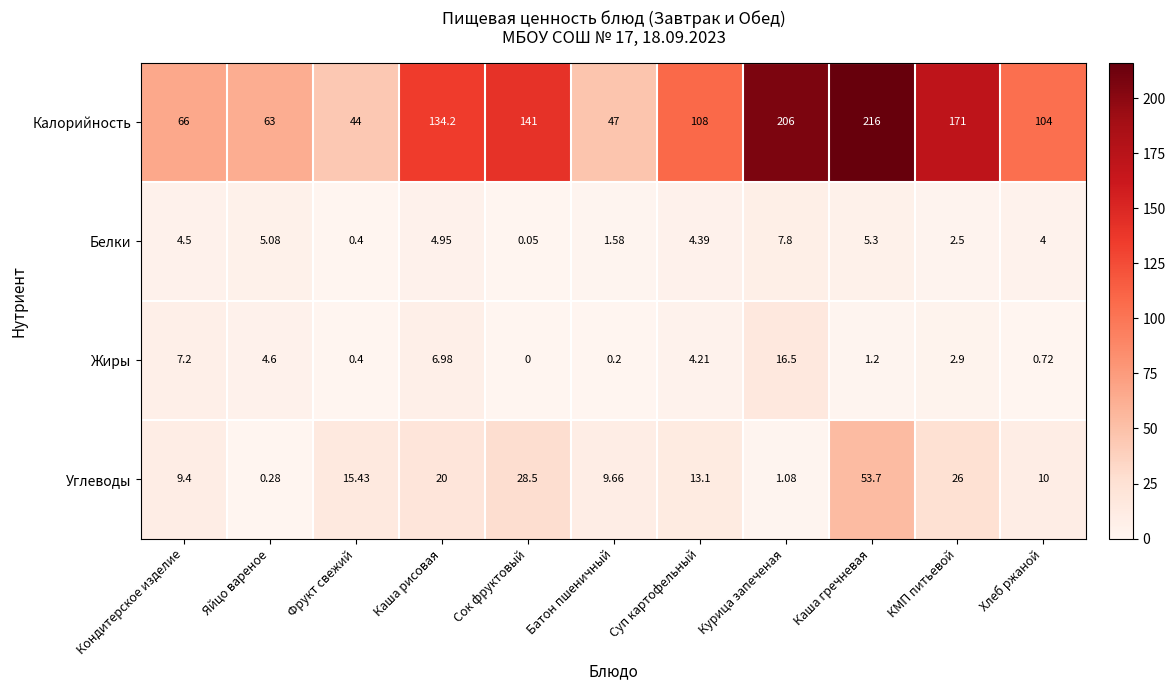

At which category does the chart reach its minimum across all series?

Сок фруктовый